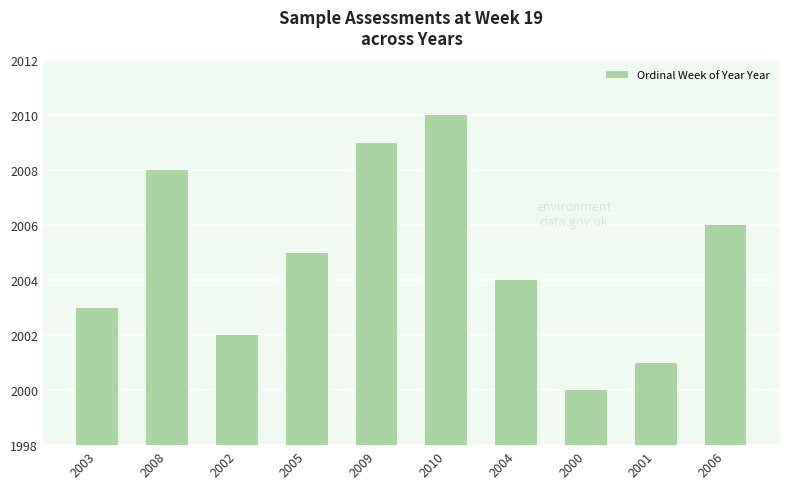

Rank the categories by value from highest to lowest.

2010, 2009, 2008, 2006, 2005, 2004, 2003, 2002, 2001, 2000